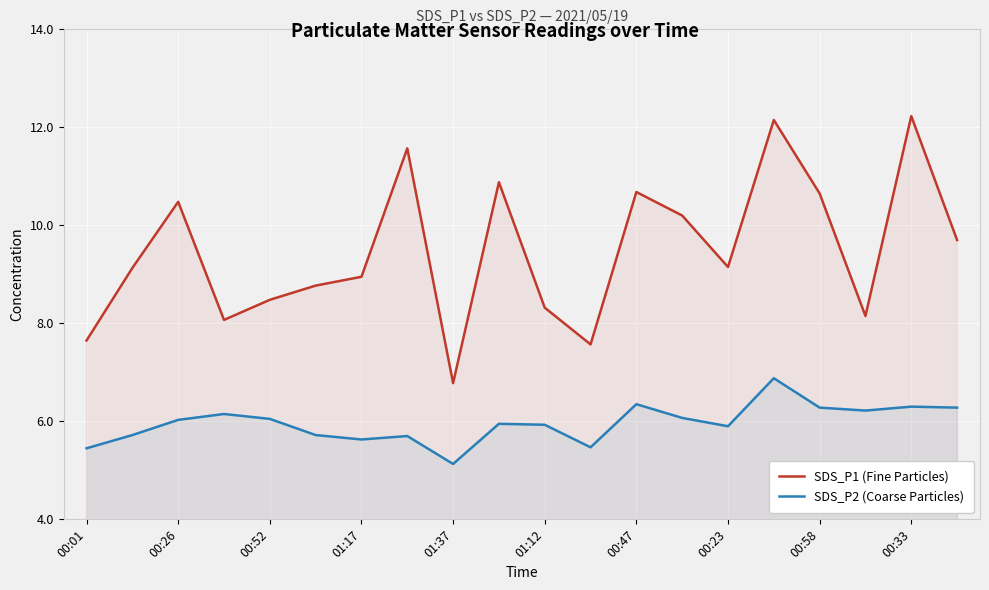

Where does the SDS_P2 (Coarse Particles) series first go above 6?

00:26